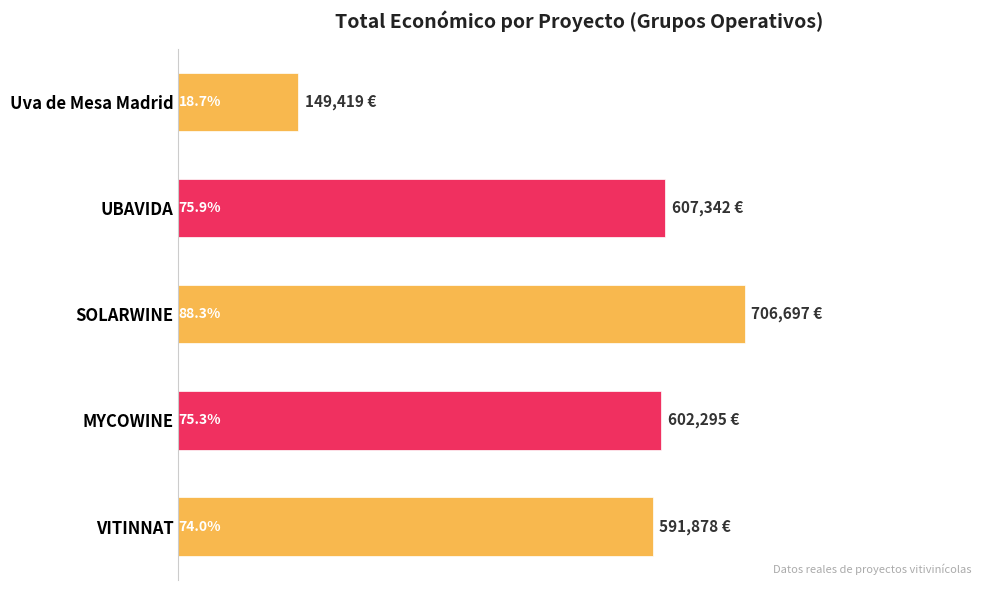

What is the difference between the second highest and second lowest values?

15464.0